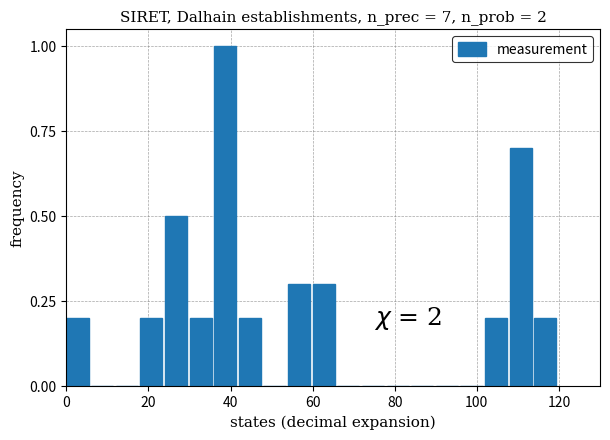

Read against the x-axis, roughly where is the centre of the tallest bar?

38